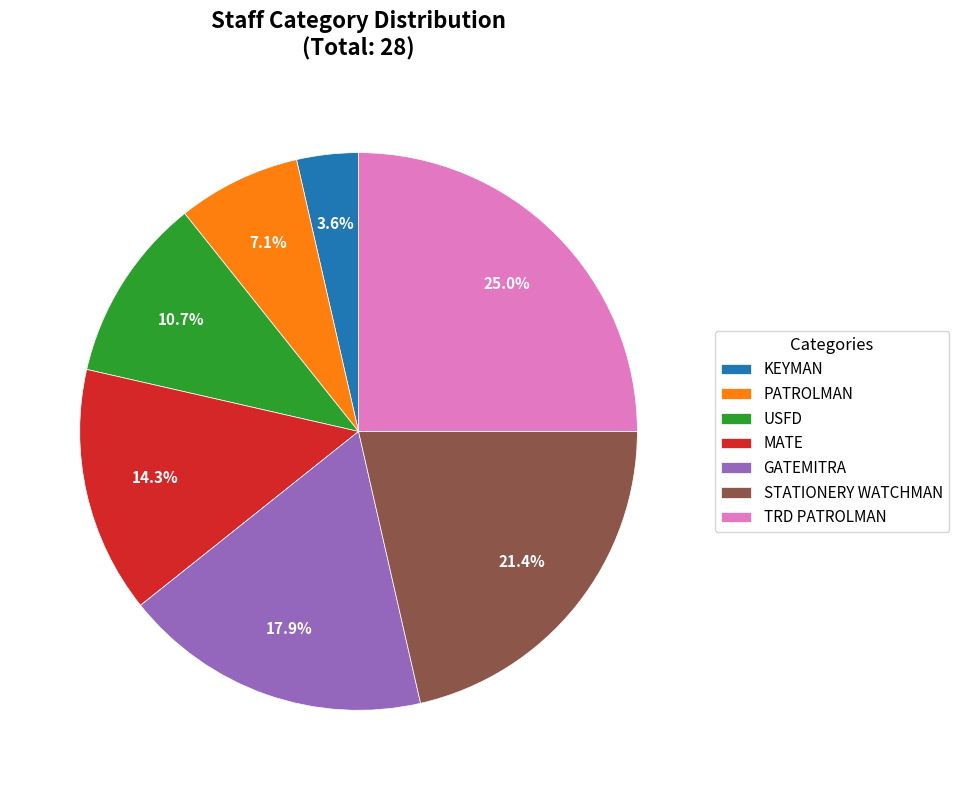

What is the smallest slice in the pie chart?

KEYMAN